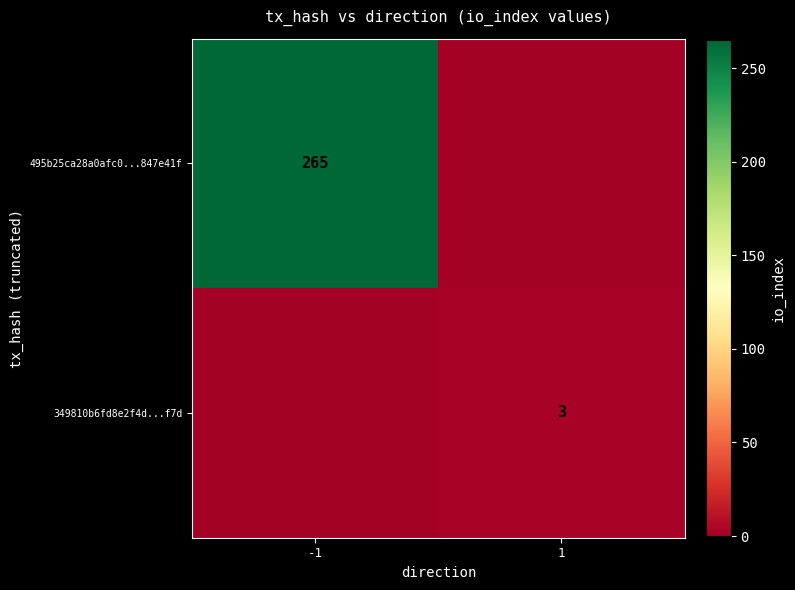

The 495b25ca28a0afc0...847e41f series shows 265 at -1. True or false?

True